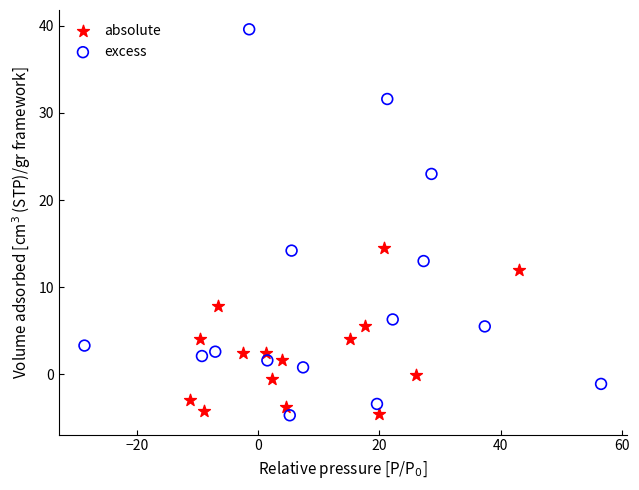

Which series contains the highest Y value?

excess